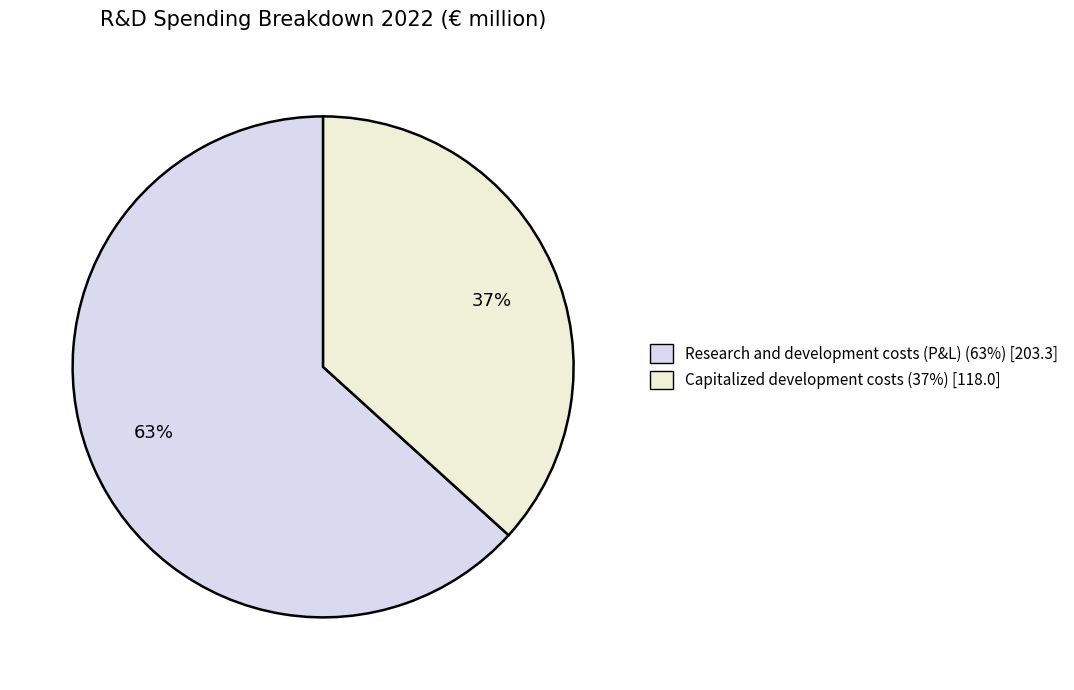

Which has a higher value, Research and development costs (P&L) or Capitalized development costs?

Research and development costs (P&L)